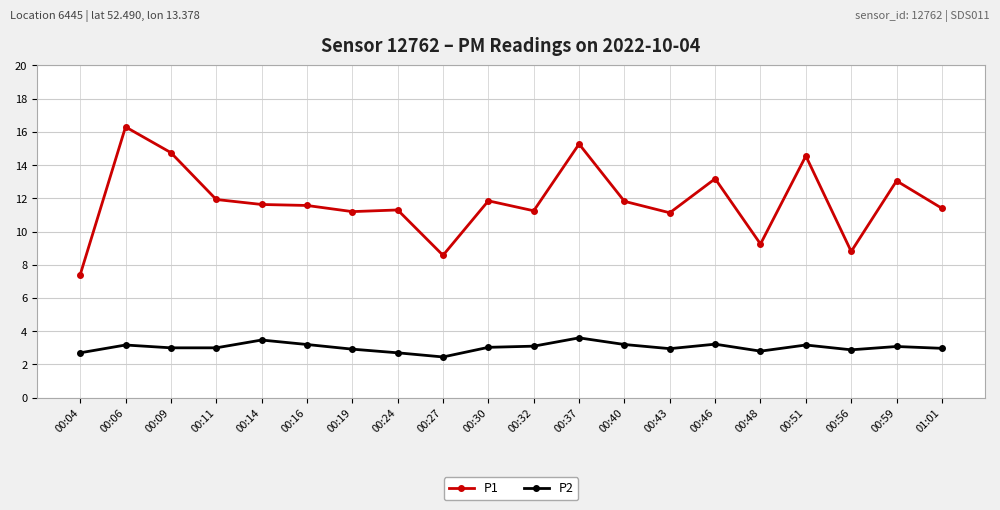

Rank the series by their maximum value, from lowest to highest.

P2, P1